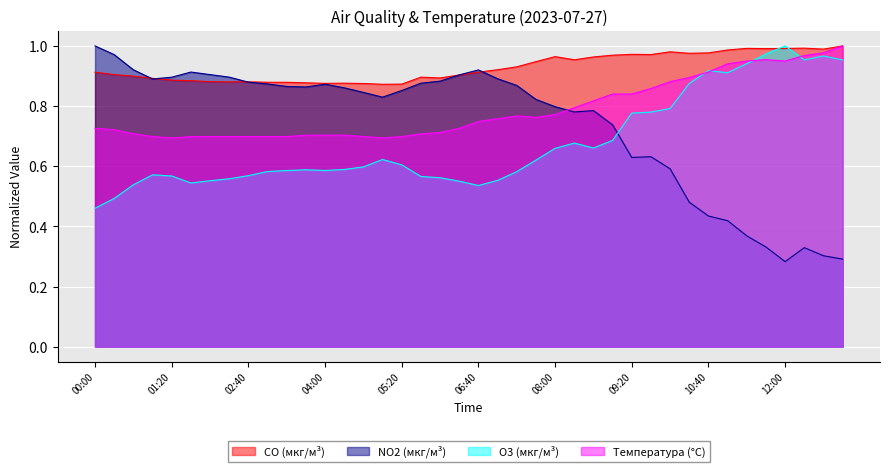

At which category does O3 (мкг/м³) reach its first local peak?

01:00